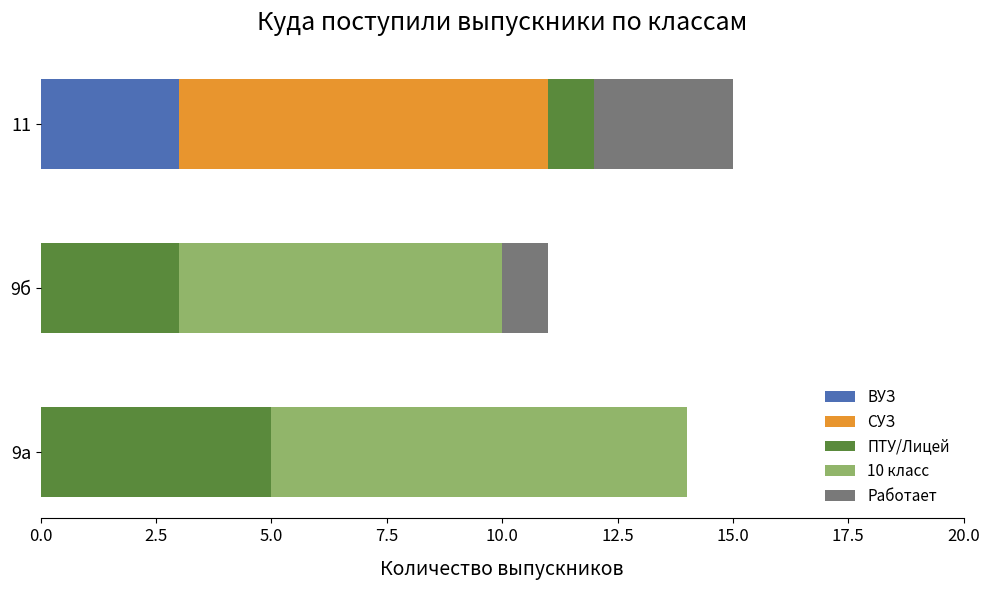

What is the total value across all series at 11?

15